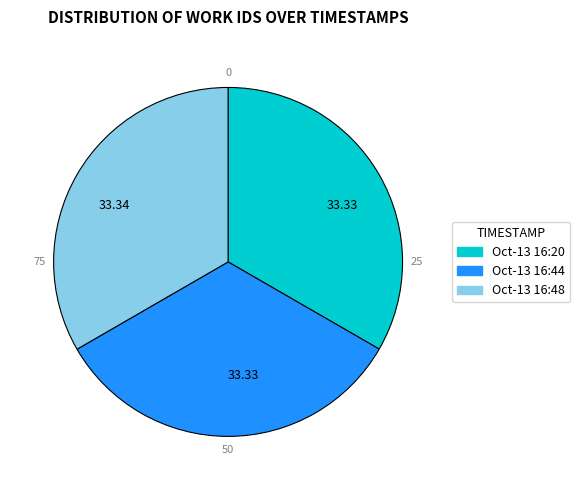

Does any single category account for the majority?

No